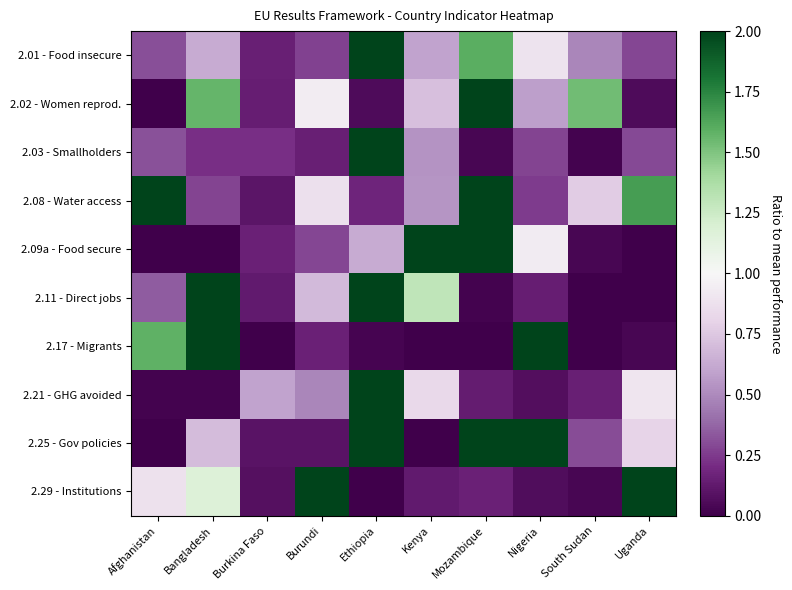

Reading left to right, list all the values displayed in this chart.

2.01 - Food insecure: Afghanistan=0.3	Bangladesh=0.6	Burkina Faso=0.2	Burundi=0.3	Ethiopia=4.8	Kenya=0.6	Mozambique=1.6	Nigeria=0.9	South Sudan=0.5	Uganda=0.3
2.02 - Women reprod.: Afghanistan=0.0	Bangladesh=1.6	Burkina Faso=0.1	Burundi=0.9	Ethiopia=0.1	Kenya=0.7	Mozambique=4.4	Nigeria=0.6	South Sudan=1.5	Uganda=0.1
2.03 - Smallholders: Afghanistan=0.3	Bangladesh=0.2	Burkina Faso=0.2	Burundi=0.2	Ethiopia=7.9	Kenya=0.5	Mozambique=0.0	Nigeria=0.3	South Sudan=0.0	Uganda=0.3
2.08 - Water access: Afghanistan=2.1	Bangladesh=0.3	Burkina Faso=0.1	Burundi=0.9	Ethiopia=0.2	Kenya=0.5	Mozambique=3.3	Nigeria=0.3	South Sudan=0.8	Uganda=1.7
2.09a - Food secure: Afghanistan=0.0	Bangladesh=0.0	Burkina Faso=0.2	Burundi=0.3	Ethiopia=0.6	Kenya=5.5	Mozambique=2.4	Nigeria=0.9	South Sudan=0.0	Uganda=0.0
2.11 - Direct jobs: Afghanistan=0.3	Bangladesh=4.8	Burkina Faso=0.1	Burundi=0.7	Ethiopia=2.5	Kenya=1.3	Mozambique=0.0	Nigeria=0.1	South Sudan=0.0	Uganda=0.0
2.17 - Migrants: Afghanistan=1.6	Bangladesh=2.8	Burkina Faso=0.0	Burundi=0.2	Ethiopia=0.0	Kenya=0.0	Mozambique=0.0	Nigeria=5.4	South Sudan=0.0	Uganda=0.0
2.21 - GHG avoided: Afghanistan=0.0	Bangladesh=0.0	Burkina Faso=0.6	Burundi=0.5	Ethiopia=6.8	Kenya=0.8	Mozambique=0.1	Nigeria=0.1	South Sudan=0.2	Uganda=0.9
2.25 - Gov policies: Afghanistan=0.0	Bangladesh=0.7	Burkina Faso=0.1	Burundi=0.1	Ethiopia=3.7	Kenya=0.0	Mozambique=2.2	Nigeria=2.1	South Sudan=0.3	Uganda=0.8
2.29 - Institutions: Afghanistan=0.9	Bangladesh=1.2	Burkina Faso=0.1	Burundi=2.8	Ethiopia=0.0	Kenya=0.1	Mozambique=0.2	Nigeria=0.1	South Sudan=0.0	Uganda=4.7